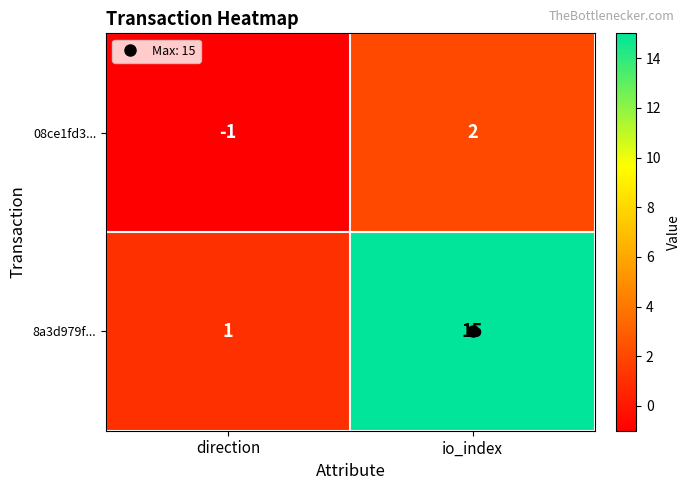

Is it true that 8a3d979f... equals 15 at io_index?

True